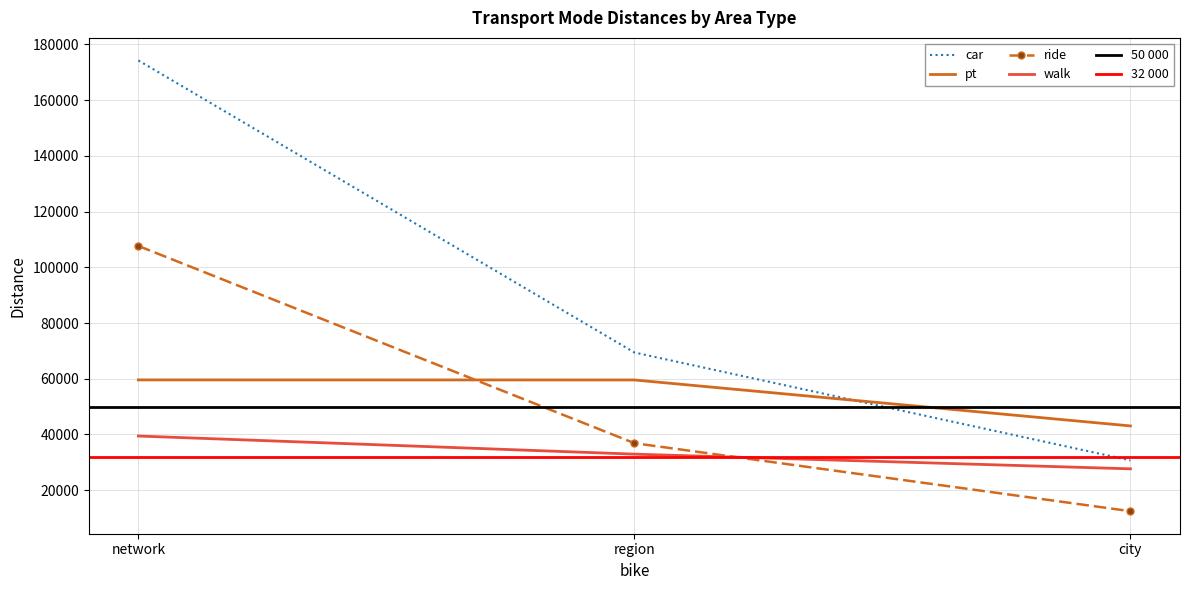

How many data points in car are less than 69417?

1